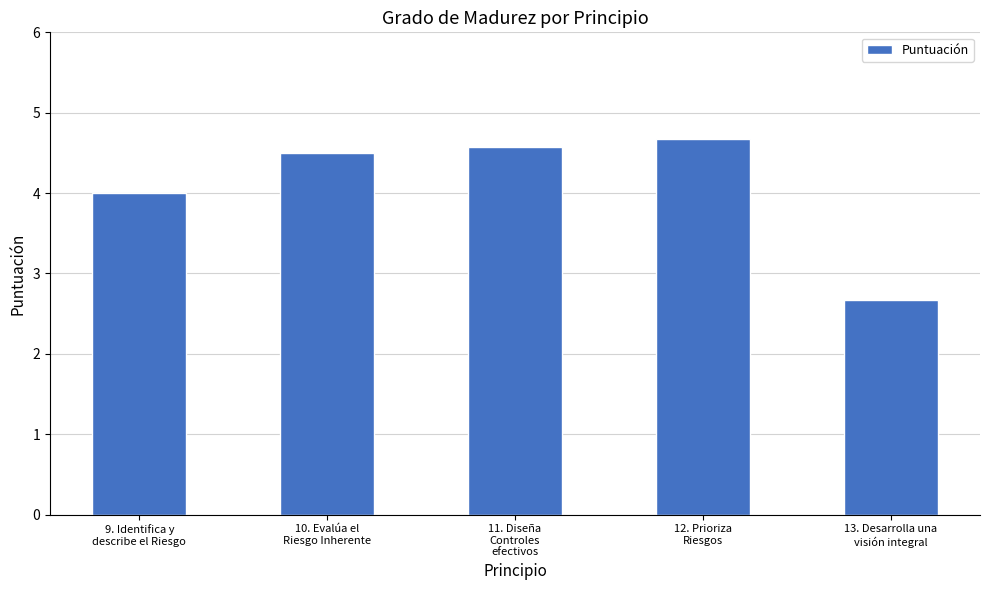

What is the greatest value displayed?

4.7